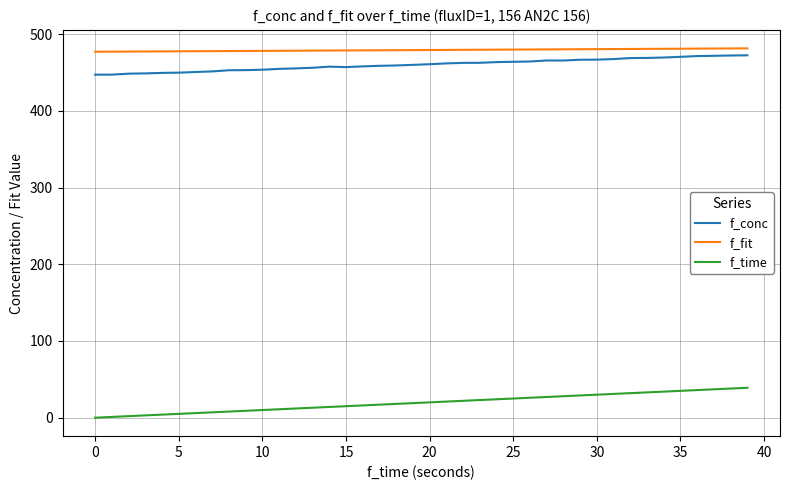

True or false: f_fit and f_time cross at least once.

False